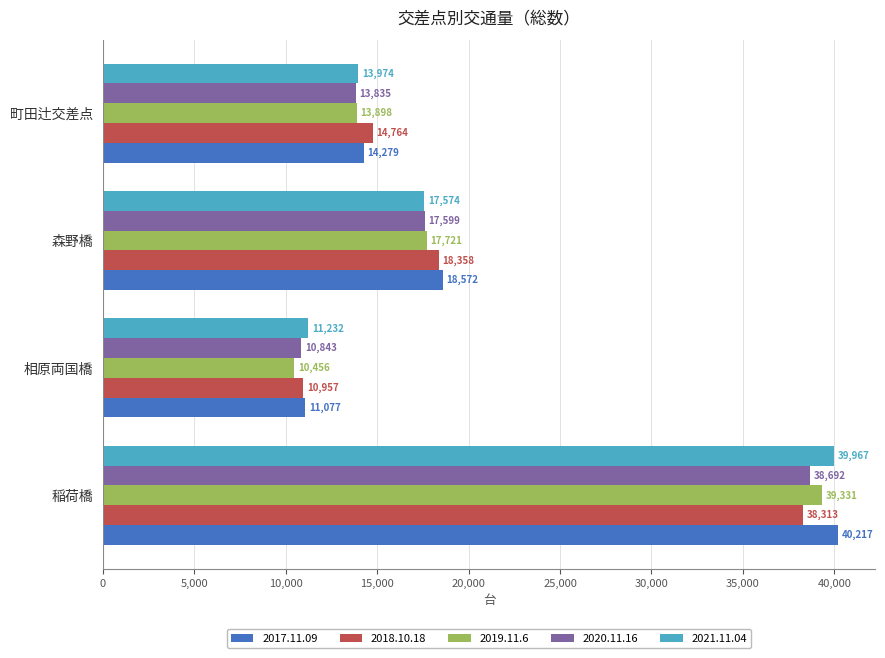

List the labels in order of 2021.11.04 value, smallest first.

相原両国橋, 町田辻交差点, 森野橋, 稲荷橋